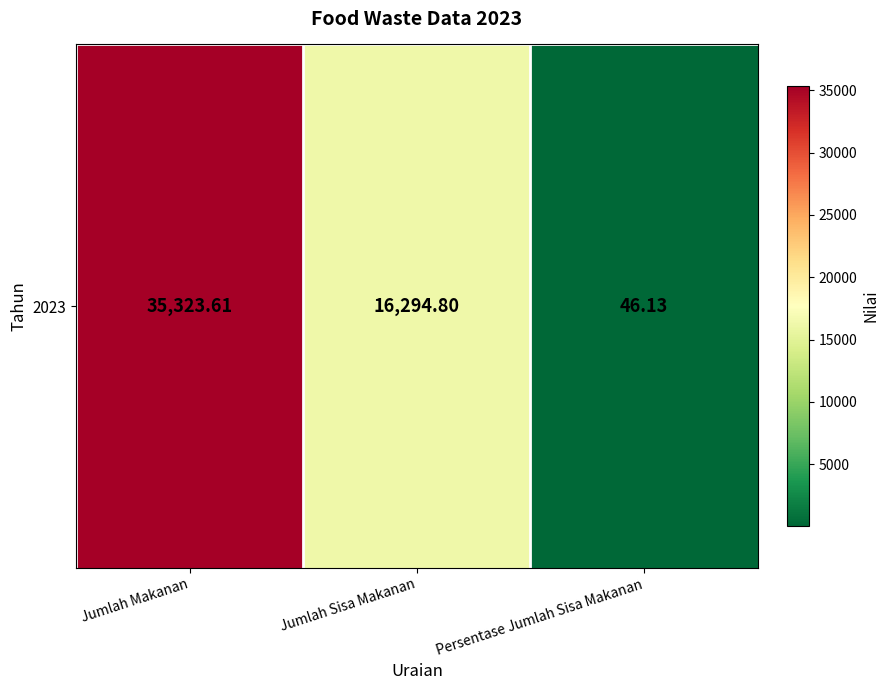

Reading left to right, what are all the values shown in this chart?

35323.6	16294.8	46.1